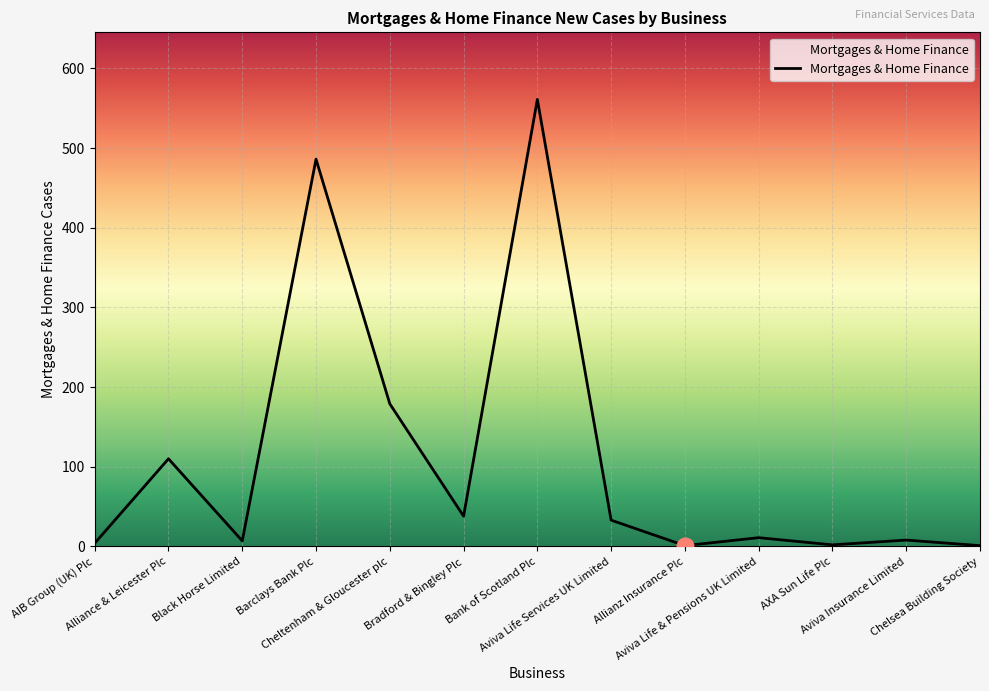

What is the difference between the maximum and minimum values?

560